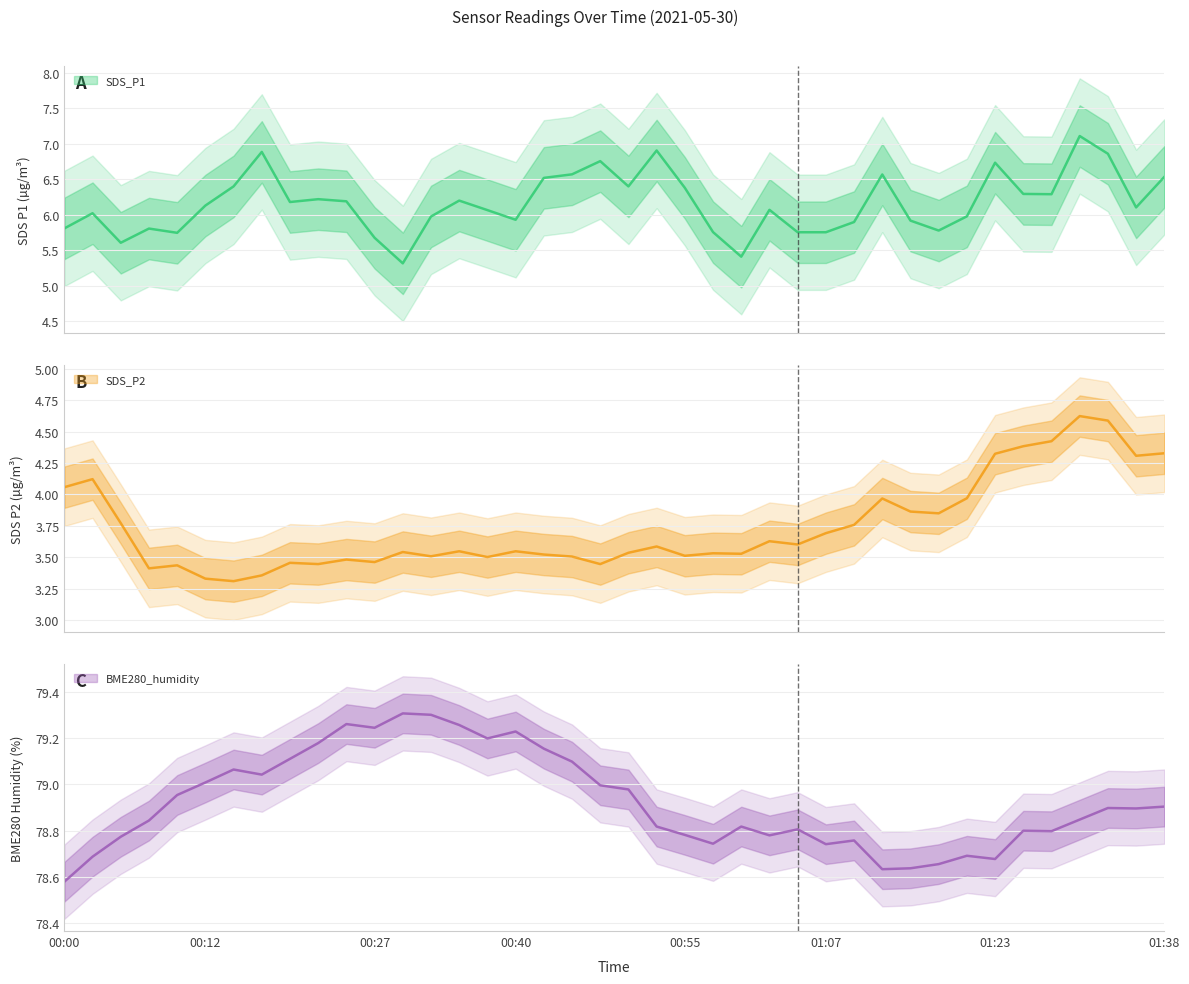

What is the average value of the SDS_P2 series?

3.7